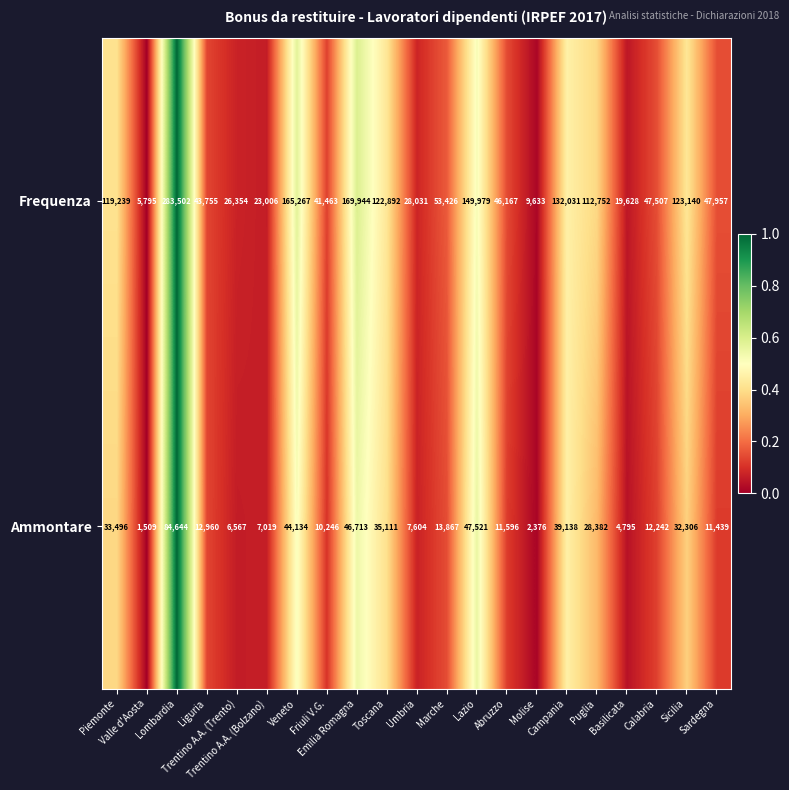

What is the difference between the maximum and second lowest values in the Frequenza series?

273869